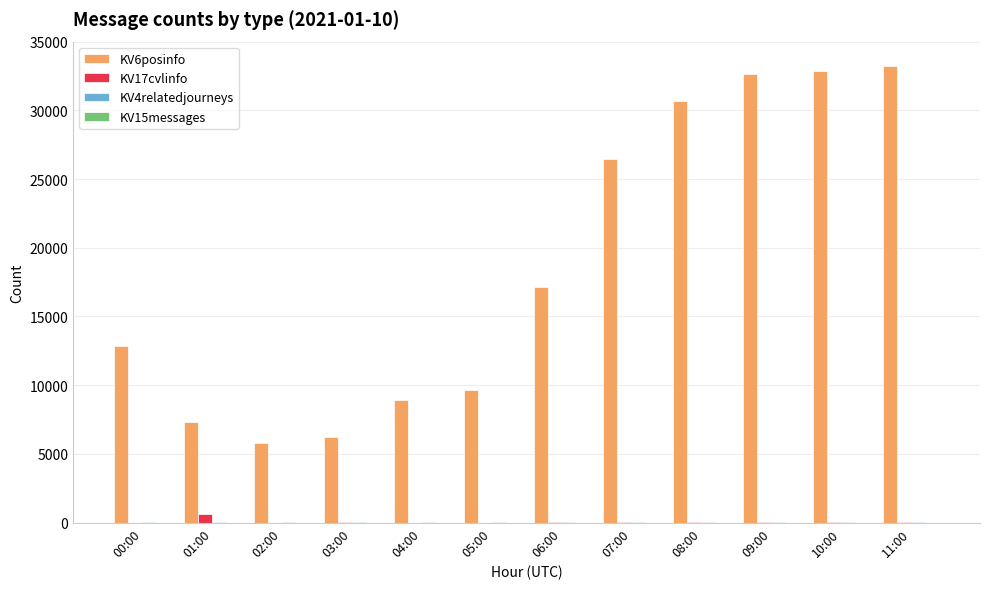

What is the average value of the KV6posinfo series?

18650